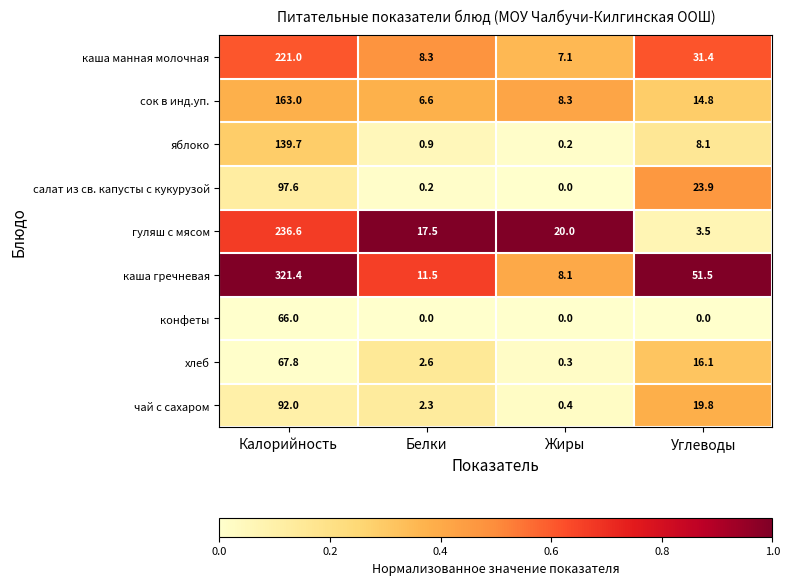

The value of сок в инд.уп. at Белки is 3.6. True or false?

False